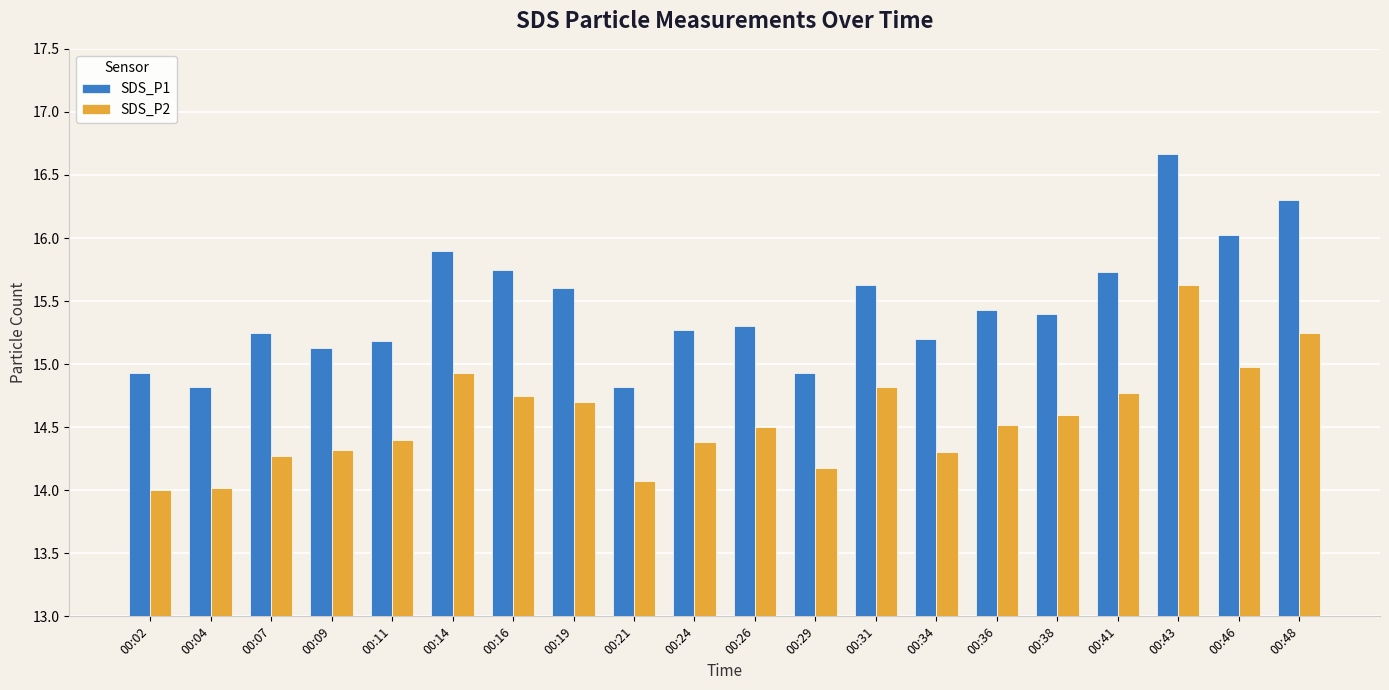

At 00:09, list the series in order from largest to smallest.

SDS_P1, SDS_P2